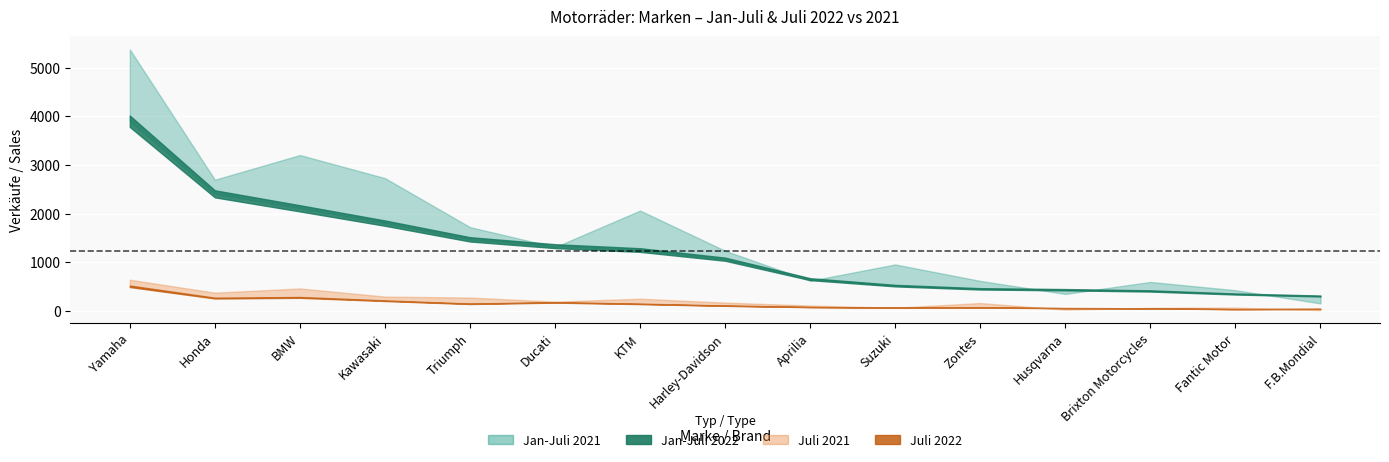

What is the difference between the maximum and minimum values in the Jan-Juli 2022 series?

3590